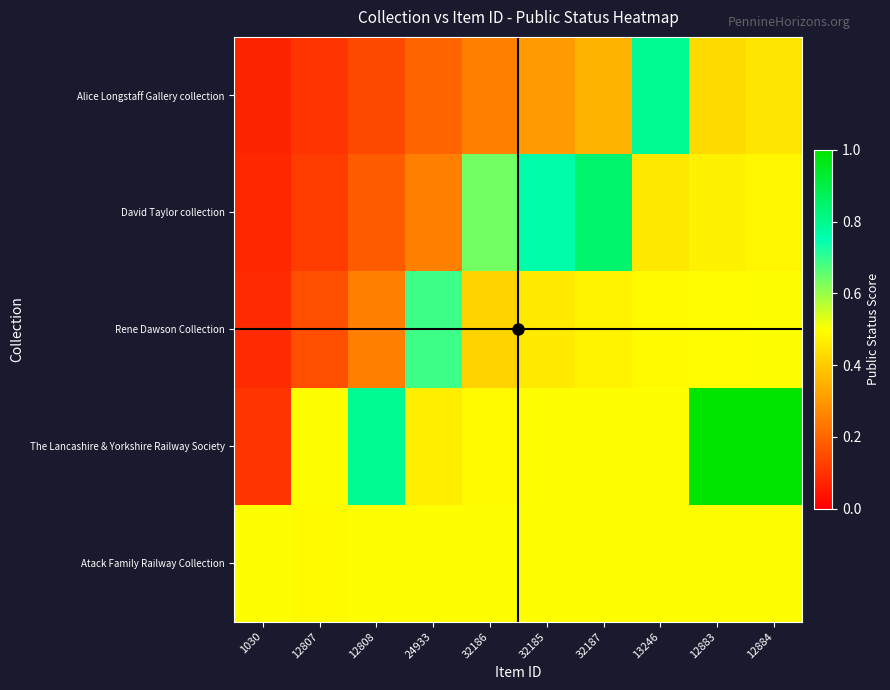

Which has a higher value, 32187 or 32186?

32187